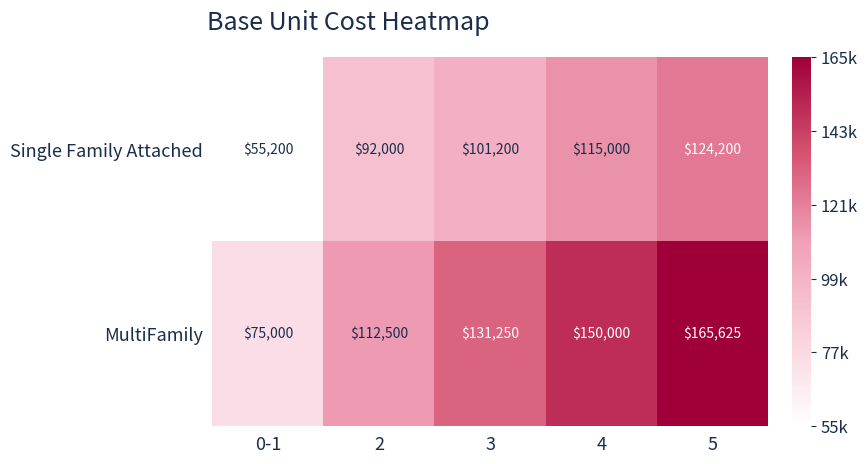

At which category is the sum across all series the highest?

5